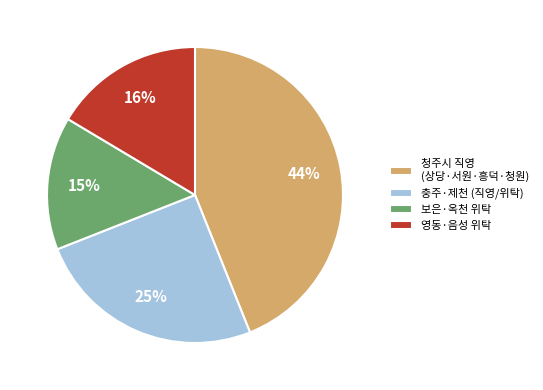

Rank the categories by value from lowest to highest.

보은·옥천 위탁, 영동·음성 위탁, 충주·제천 (직영/위탁), 청주시 직영 (상당·서원·흥덕·청원)